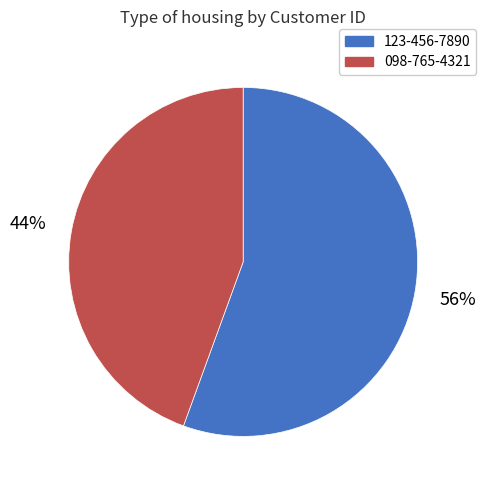

Is it true that 098-765-4321 is 44% of the pie?

True